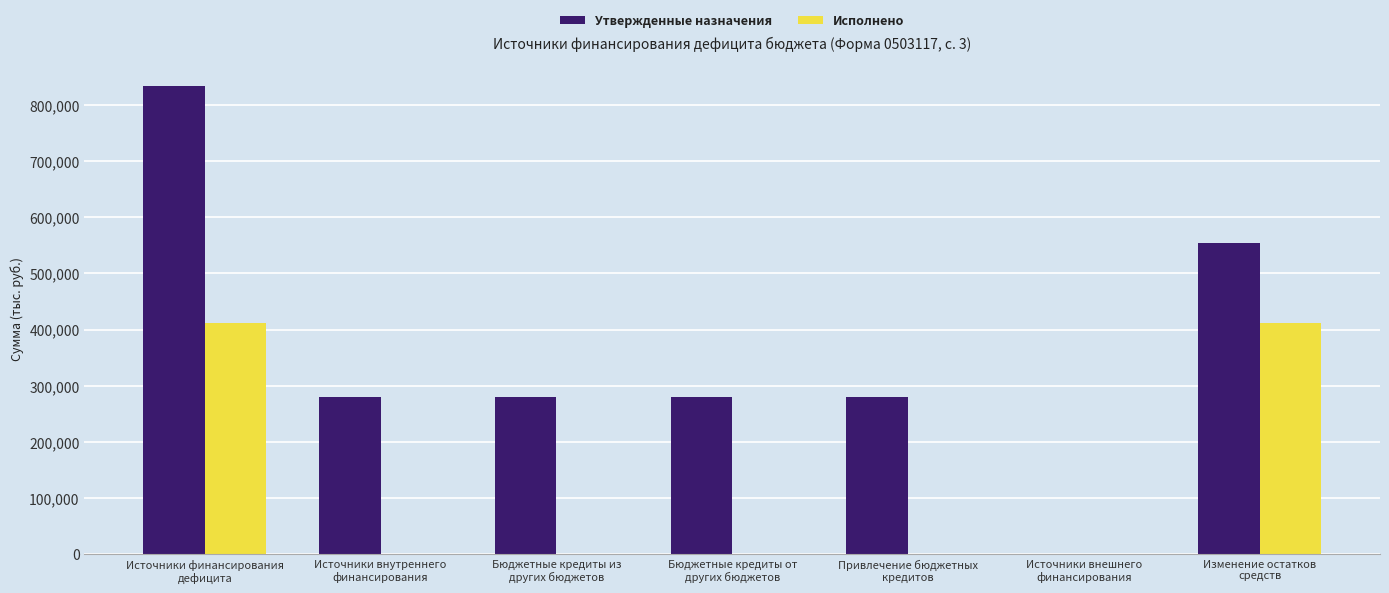

At which label does Утвержденные назначения first exceed 280311?

Источники финансирования
дефицита